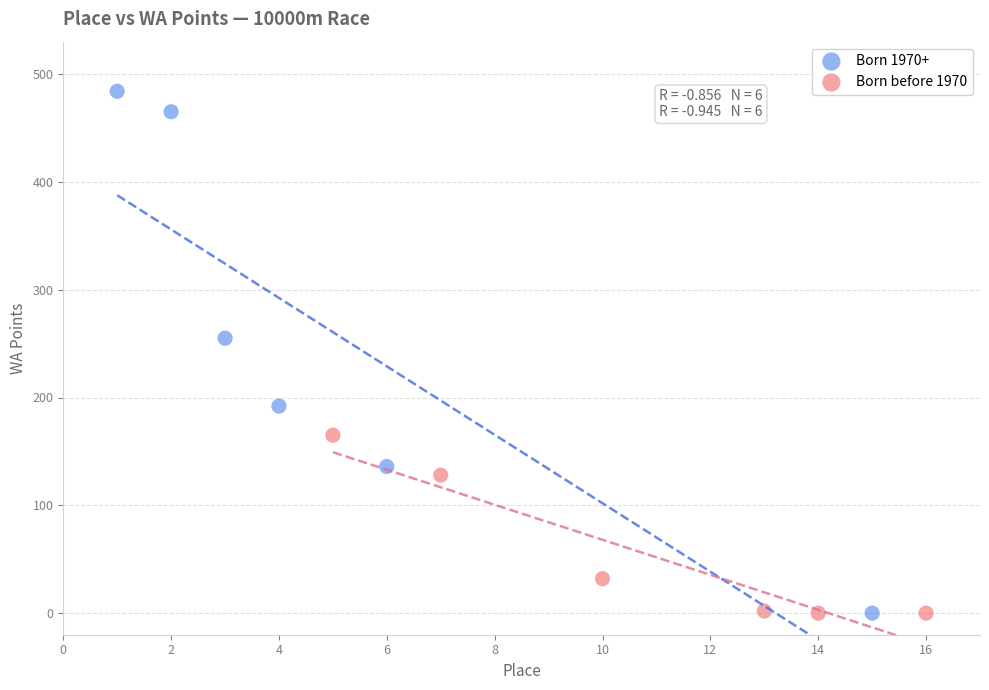

Which series reaches the maximum Y coordinate?

Born 1970+